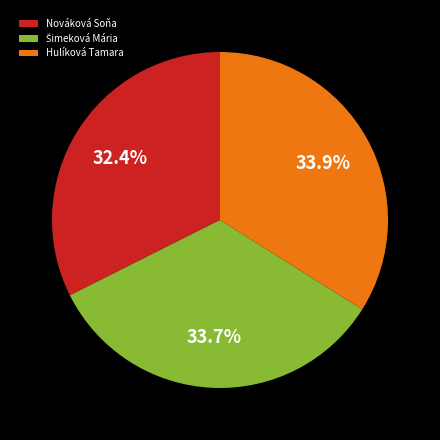

Which category has the smallest portion of the pie?

Nováková Soňa